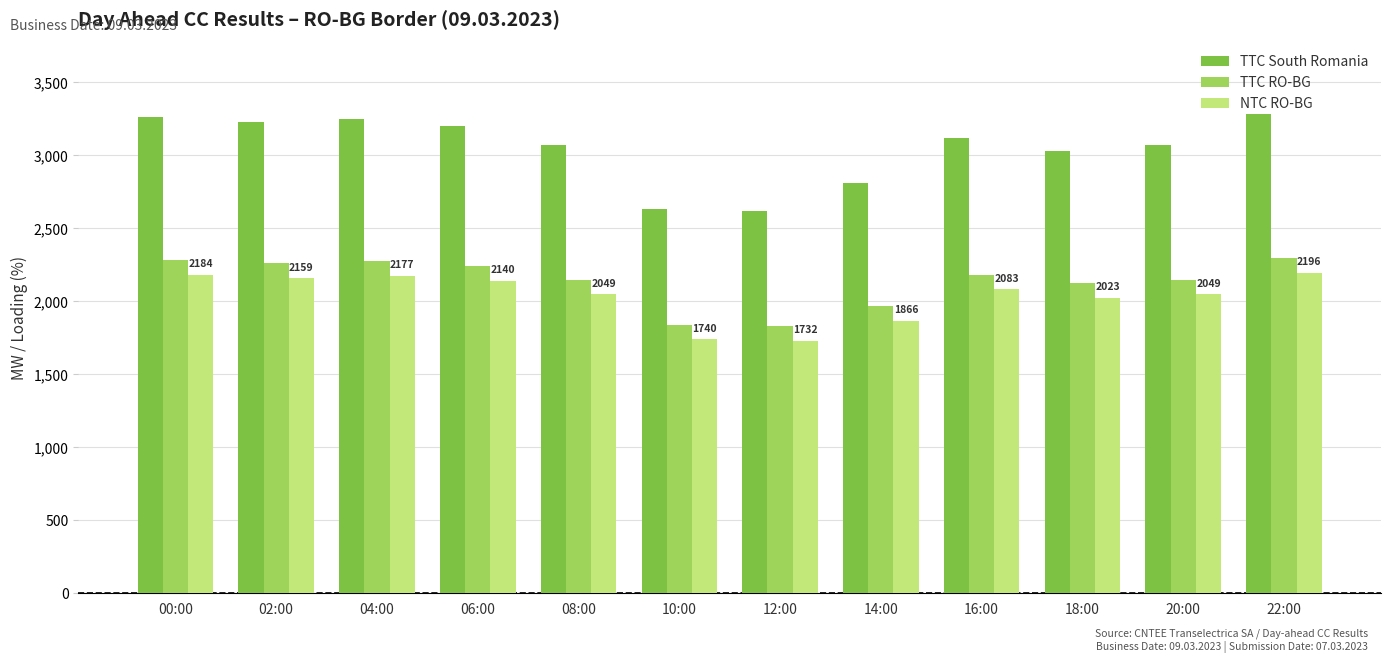

True or false: NTC RO-BG has a value of 1740 at 10:00.

True